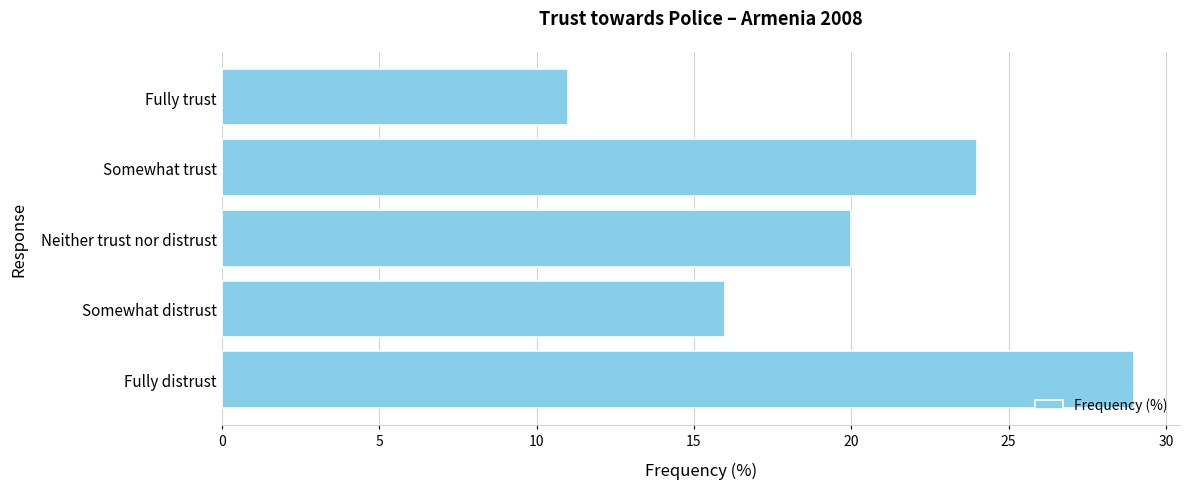

Are the bars grouped side by side (vs. stacked)?

No